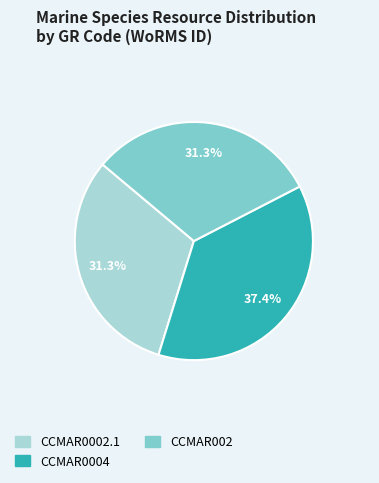

What is the largest slice in the pie chart?

CCMAR0004